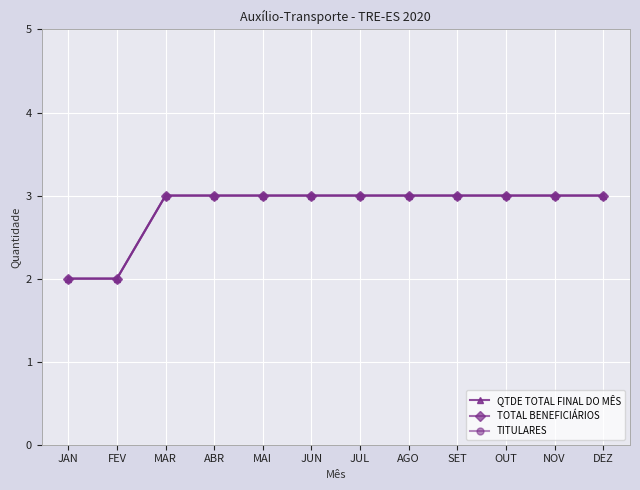

What is the sum of the QTDE TOTAL FINAL DO MÊS values at MAI and NOV?

6